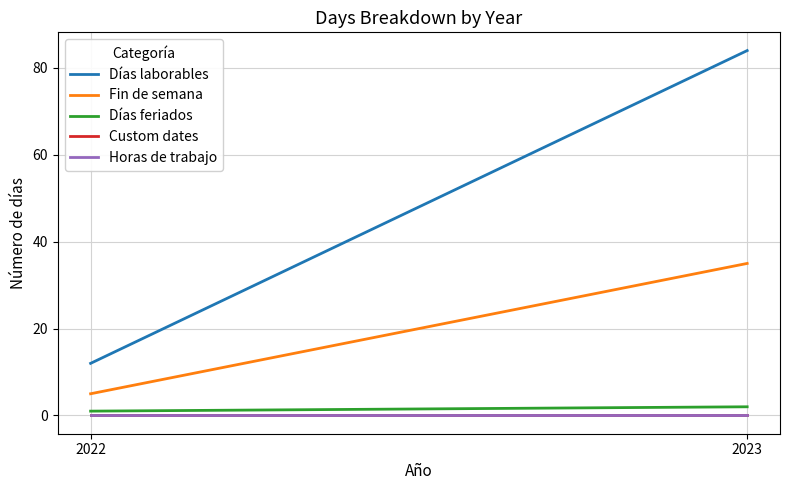

What is the value of the Días feriados point at the 1st from the left?

1